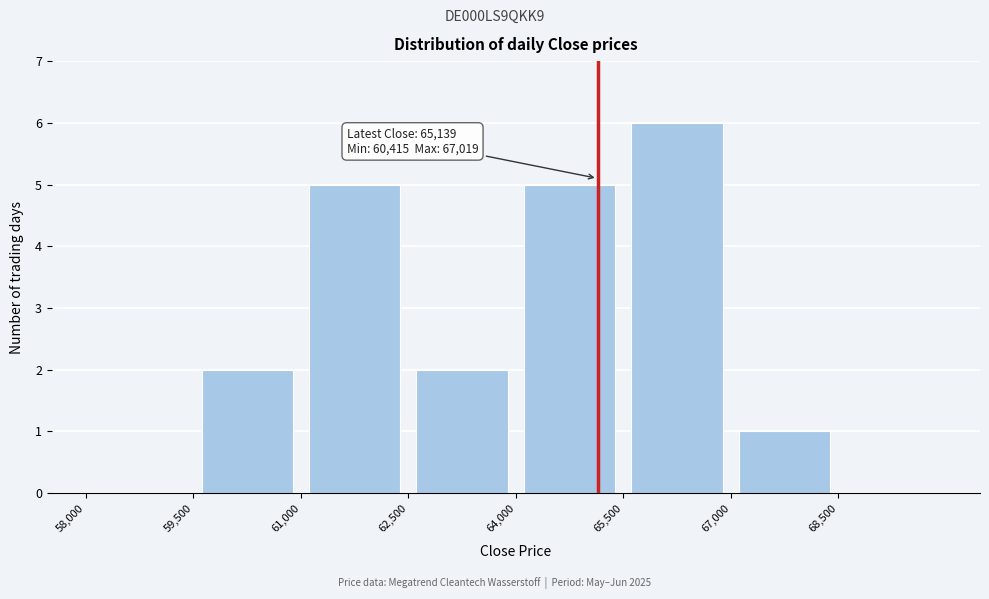

Which range on the x-axis has the tallest bar?

65500 to 67000